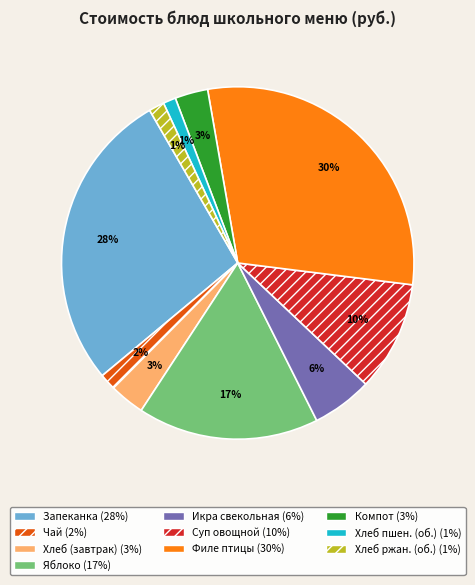

To the nearest percent, what is the average slice percentage?

10%